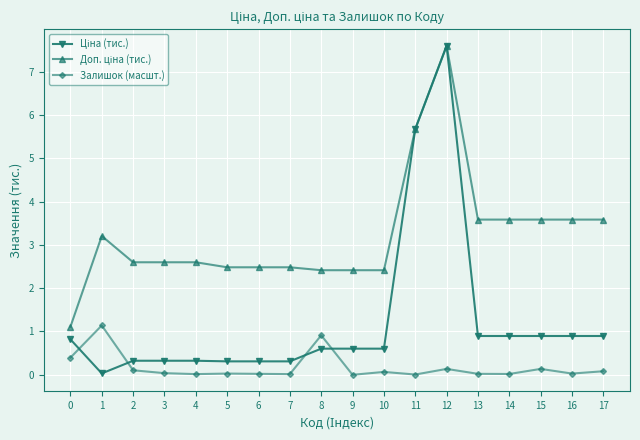

Where is the first local maximum for Залишок (масшт.)?

1